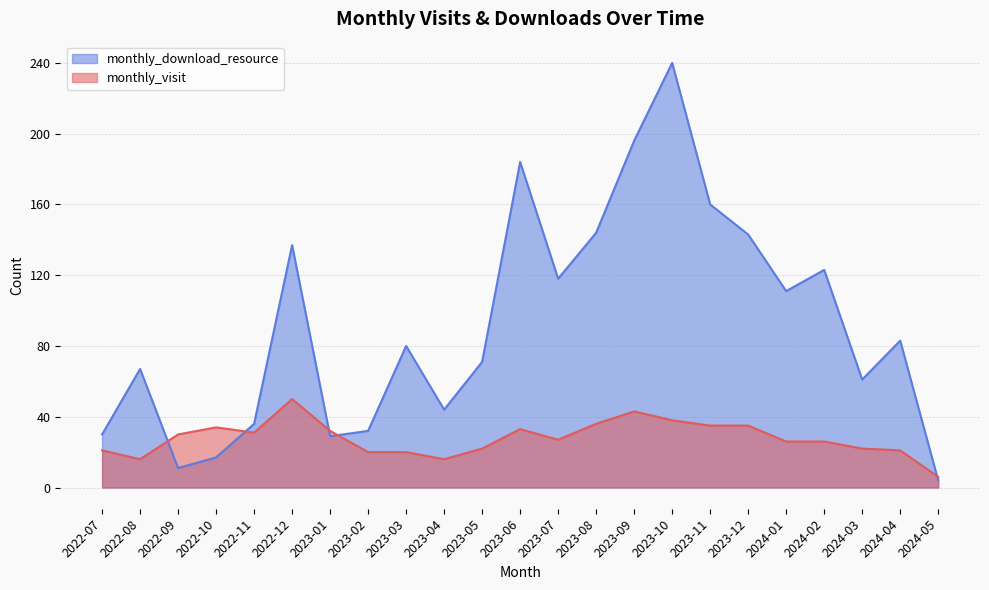

Which series has the largest range (max minus min)?

monthly_download_resource